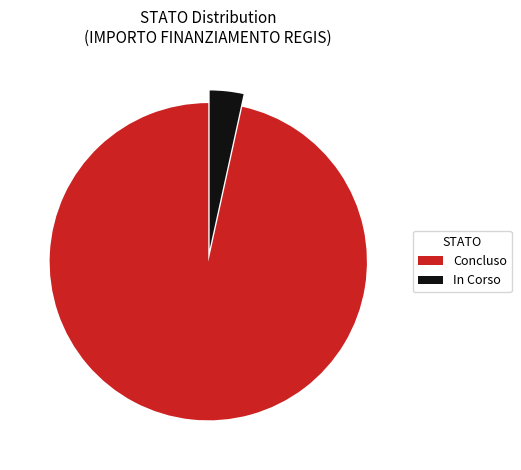

Which category has the smallest portion of the pie?

In Corso